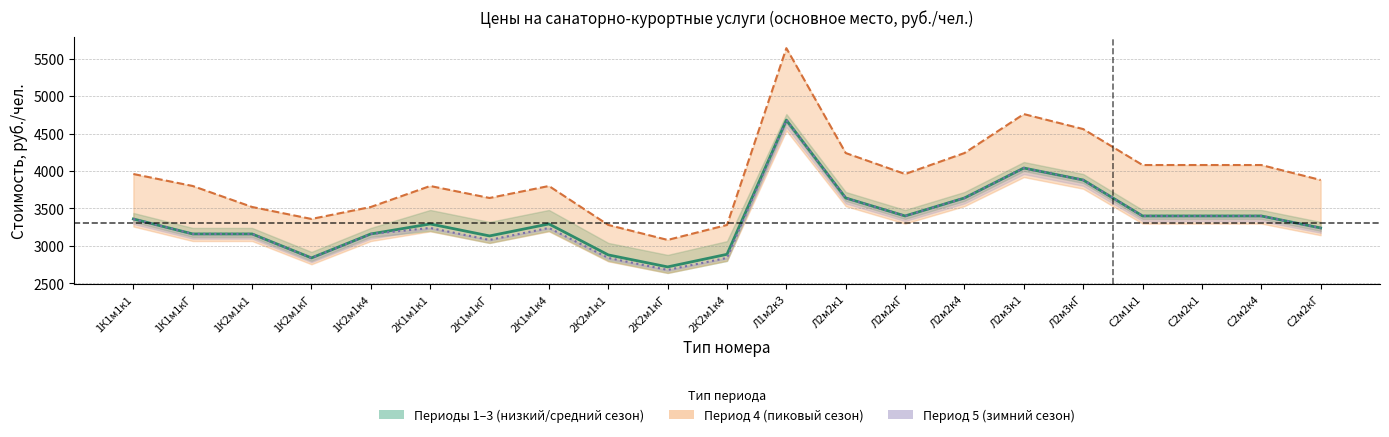

True or false: Период 5 (линия) and Период 4 (линия) intersect in this chart.

False